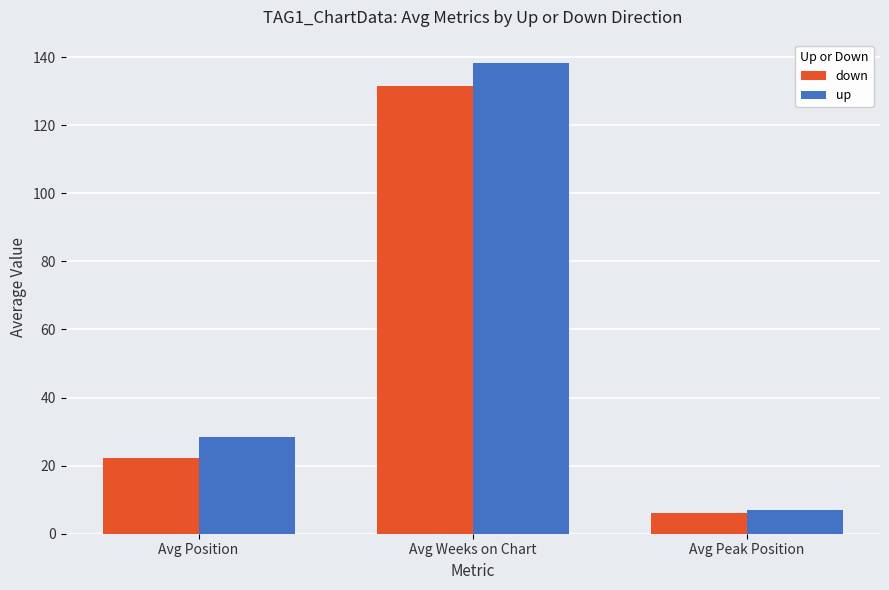

At which label does up first exceed 28?

Avg Position